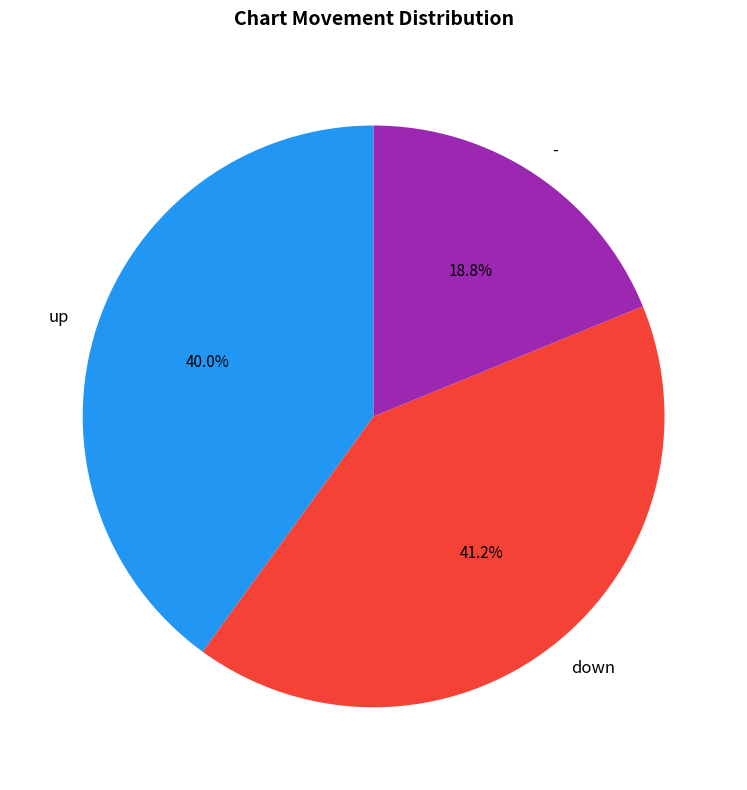

True or false: up accounts for 40% of the total.

True